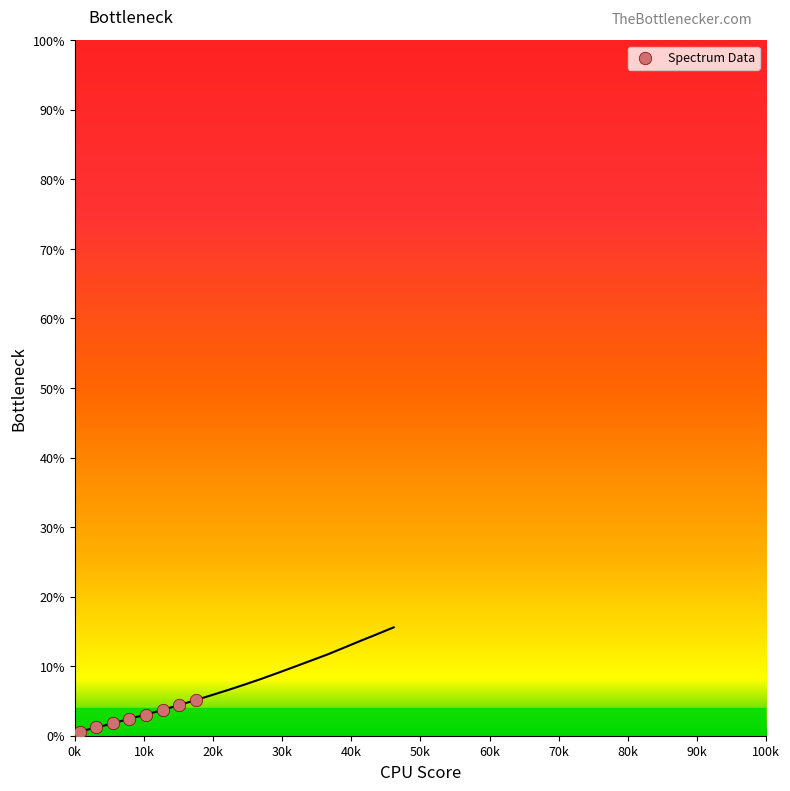

What is the range of Y values (max minus min)?

4.5